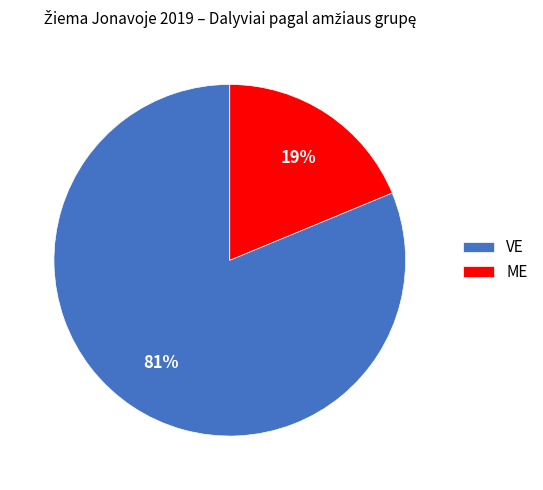

Is it true that VE is 81% of the pie?

True